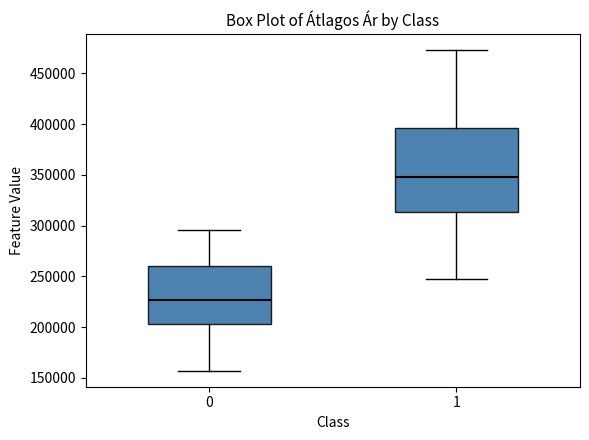

Which box is the tallest, from its lower edge to its upper edge?

1